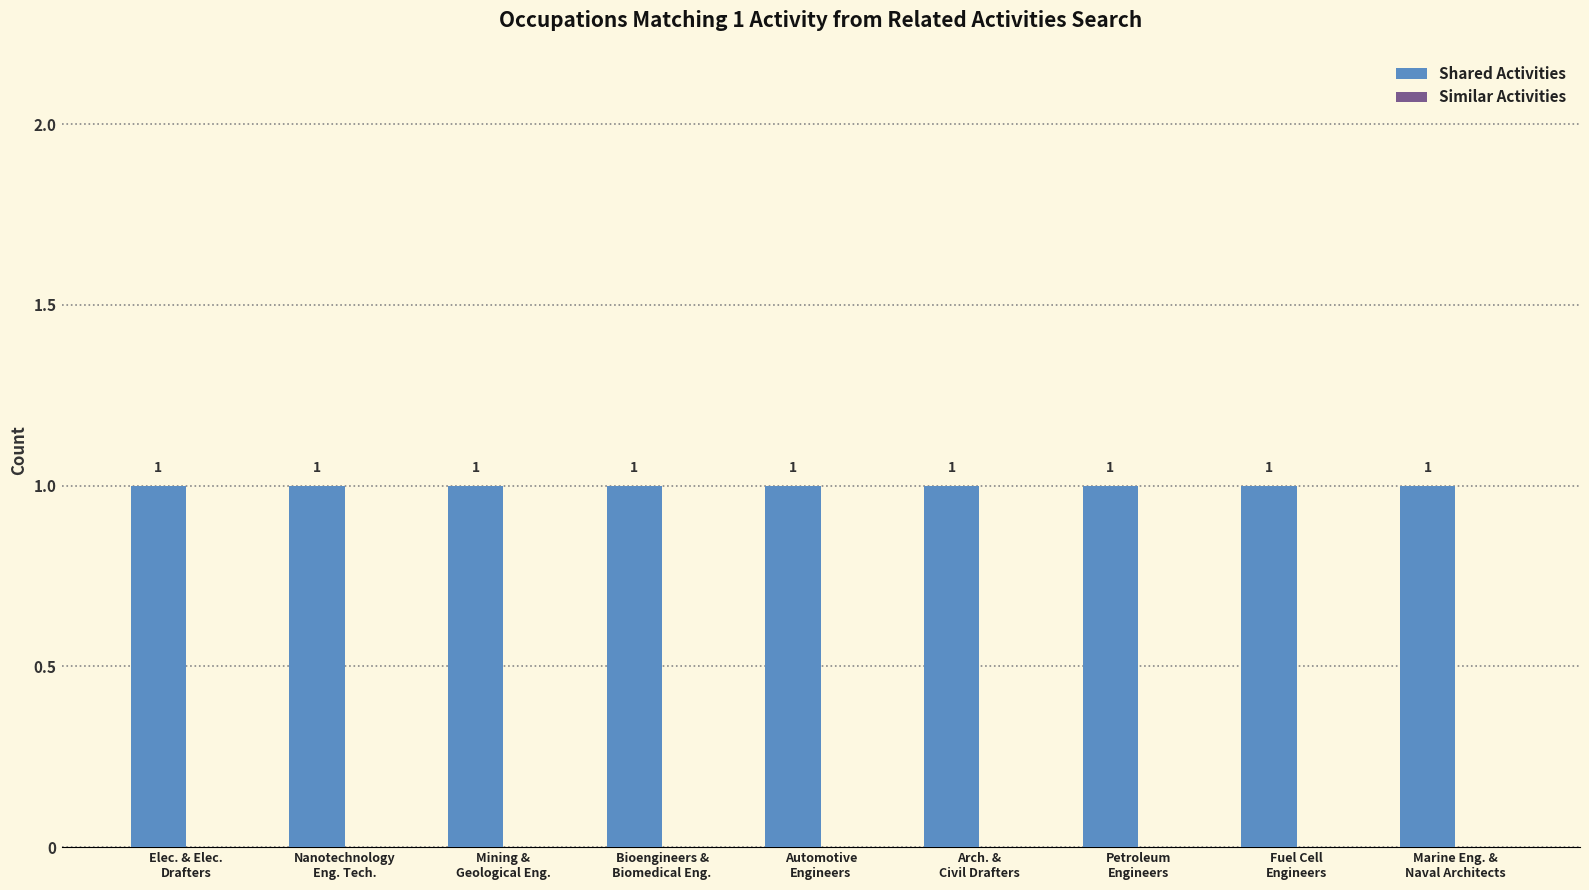

Rank the series by their average value, from highest to lowest.

Shared Activities, Similar Activities